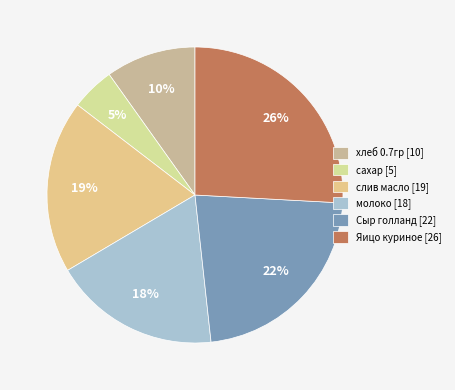

Is there any slice that represents more than half of the pie?

No